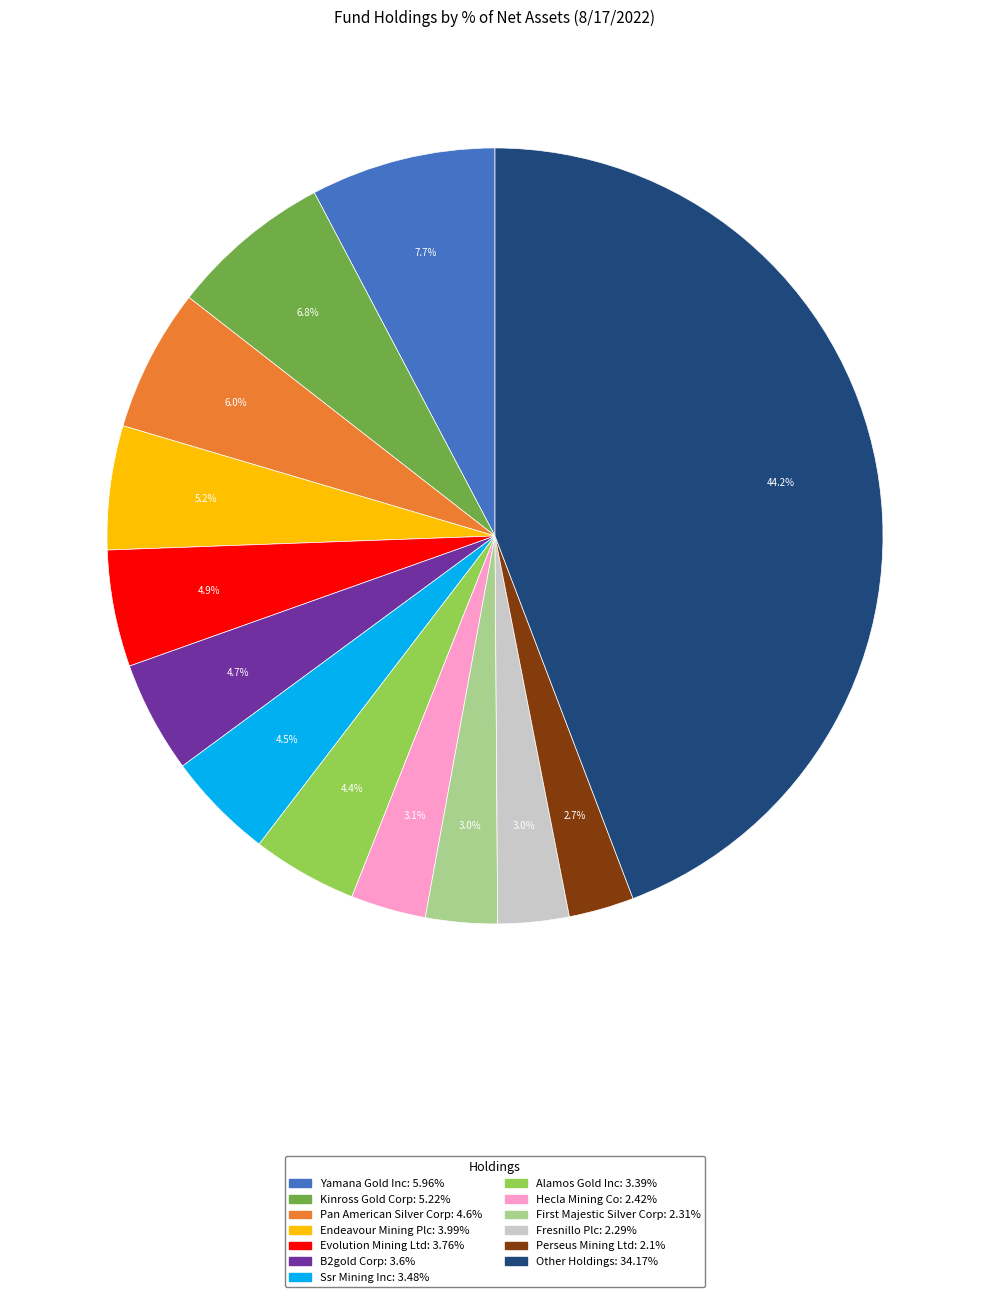

Is there a majority slice in this chart?

No